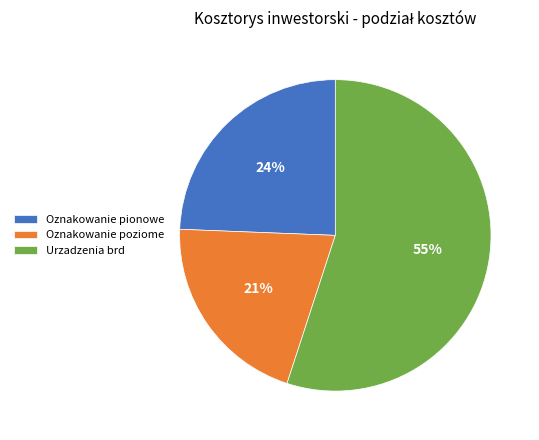

Does Oznakowanie pionowe account for over 50% of the chart?

No